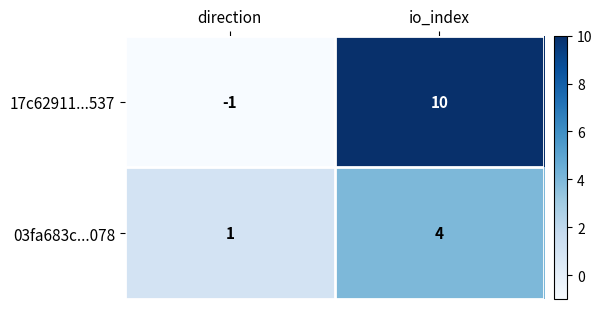

What is the difference between the 03fa683c...078 values at io_index and direction?

3